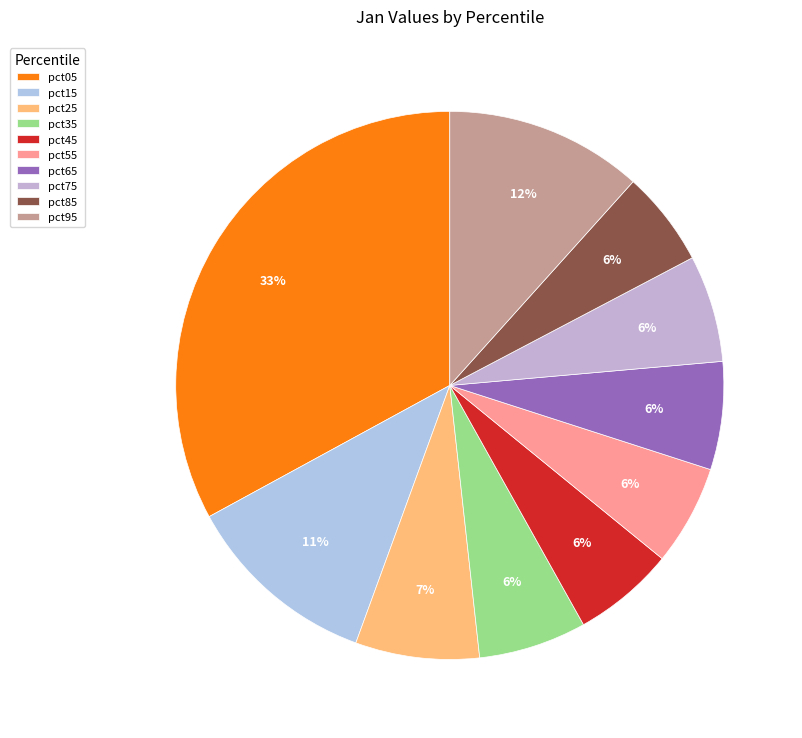

How many slices are in this pie chart?

10